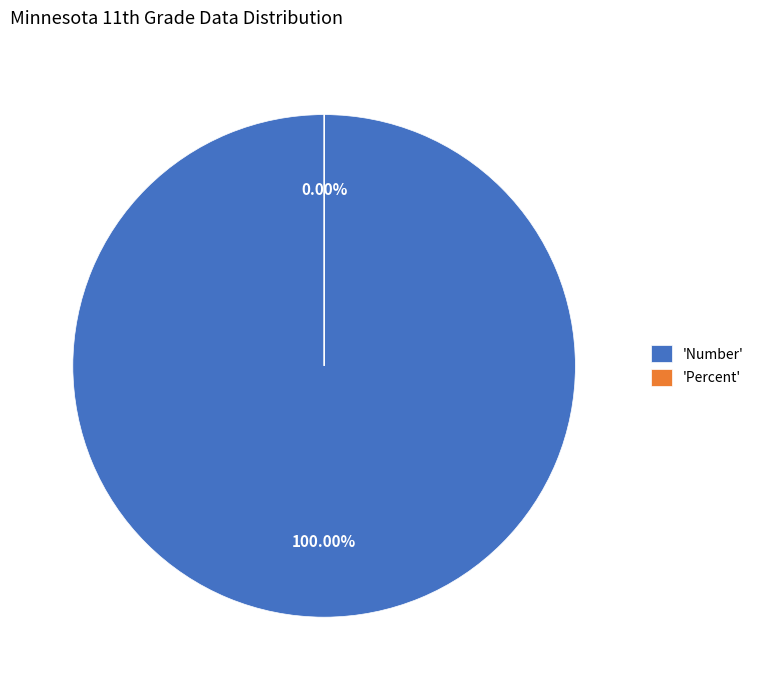

How many slices are in this pie chart?

2